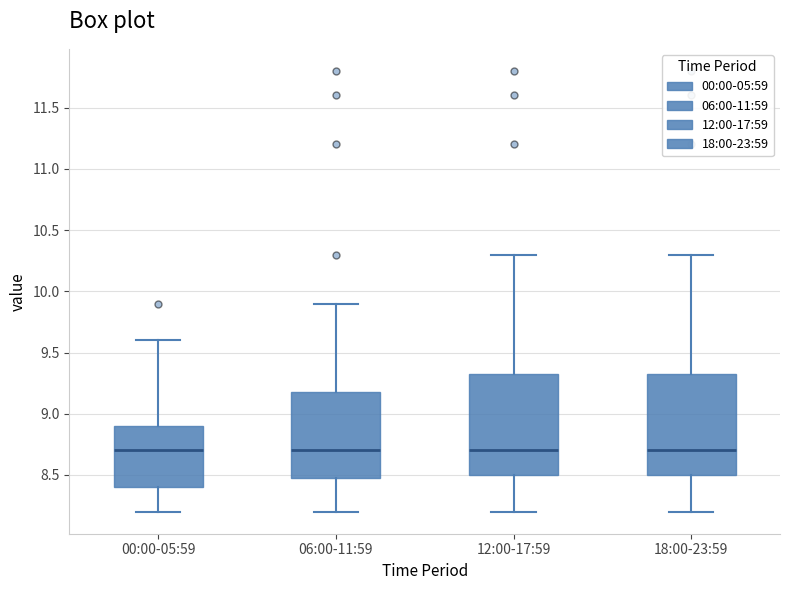

Where does the median line of the box for 12:00-17:59 sit on the y-axis? The values are not printed on the chart, so give them approximately, as read against the axis.

8.70